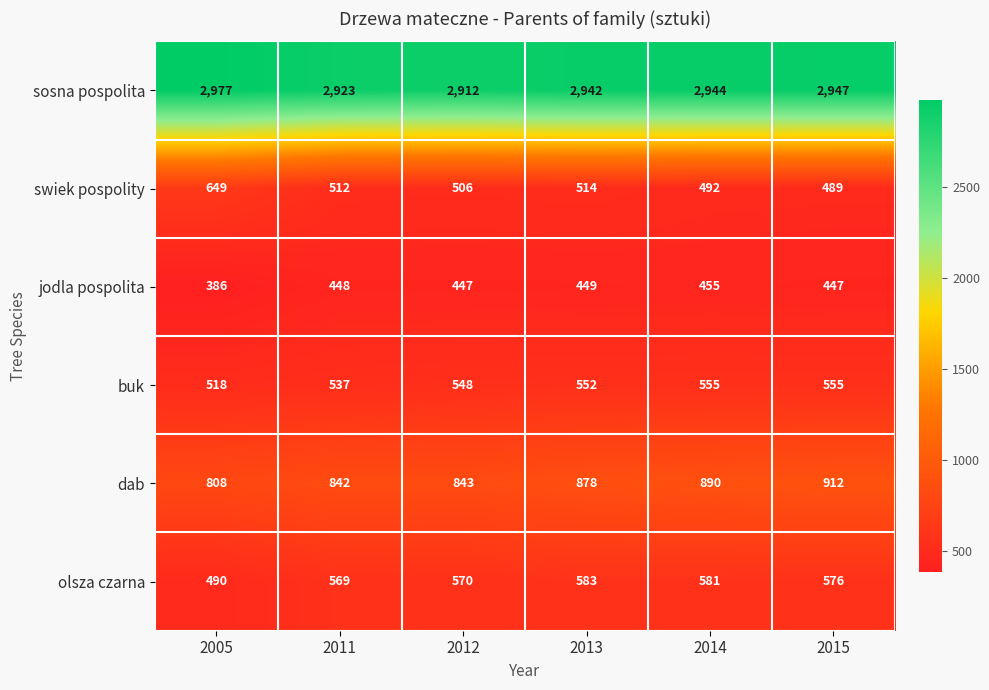

How many data points in buk are less than 552?

3